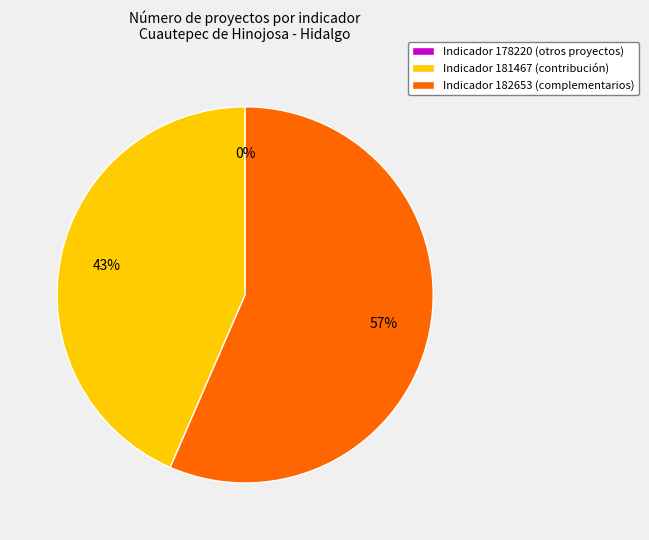

To the nearest percent, what is the combined percentage of 182653 and 178220?

57%